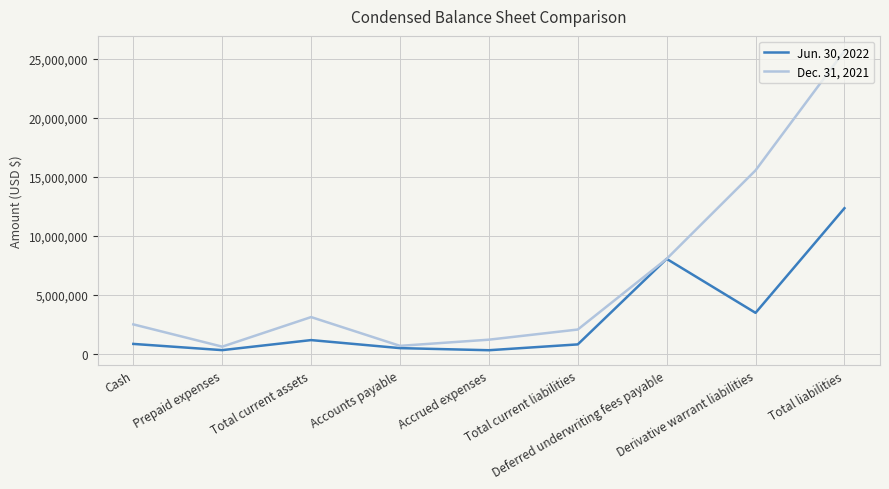

Is it true that Dec. 31, 2021 equals 2067645 at Total current liabilities?

True